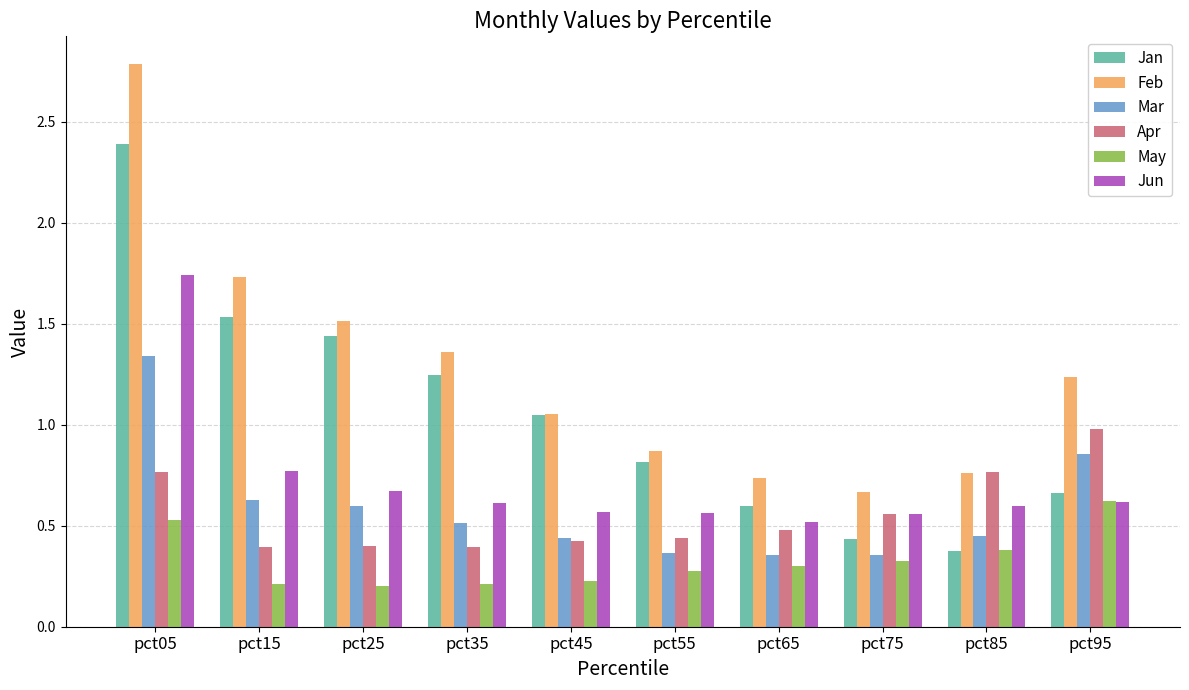

At pct15, list the series in order from largest to smallest.

Feb, Jan, Jun, Mar, Apr, May